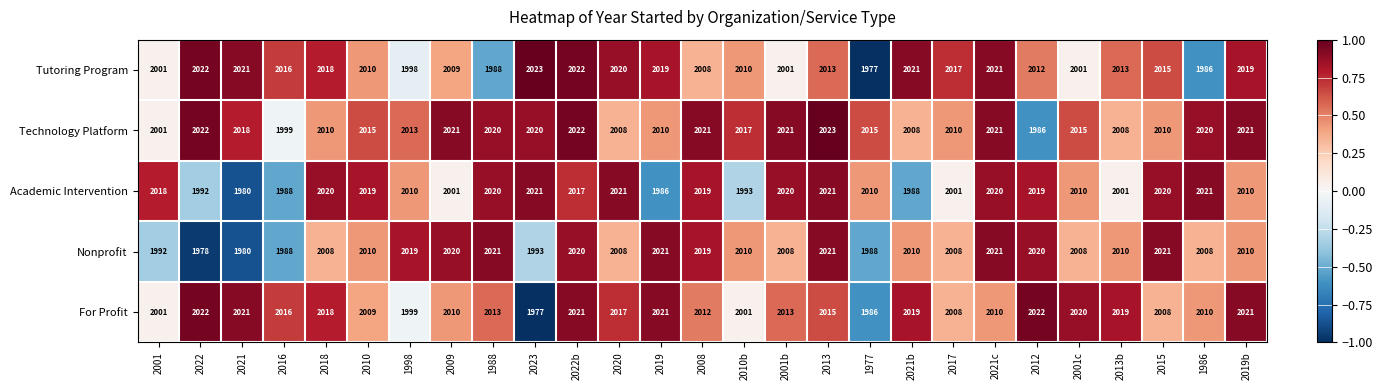

What is the sum of all For Profit values?

54309